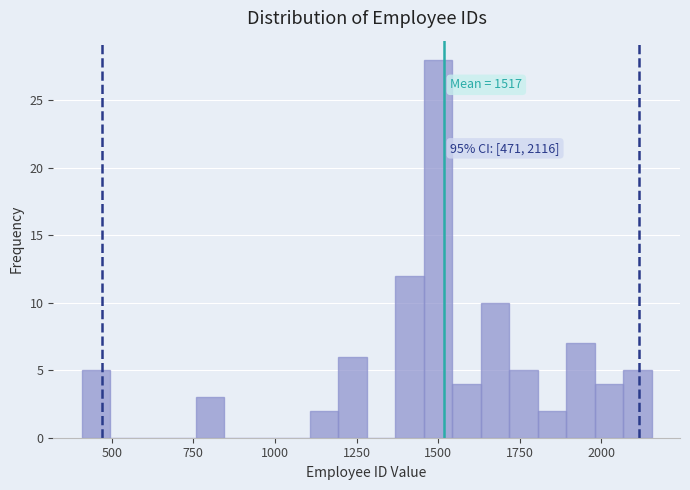

Around what value on the x-axis is the tallest bar? Give the approximate position of its centre, as read against the axis.

1500